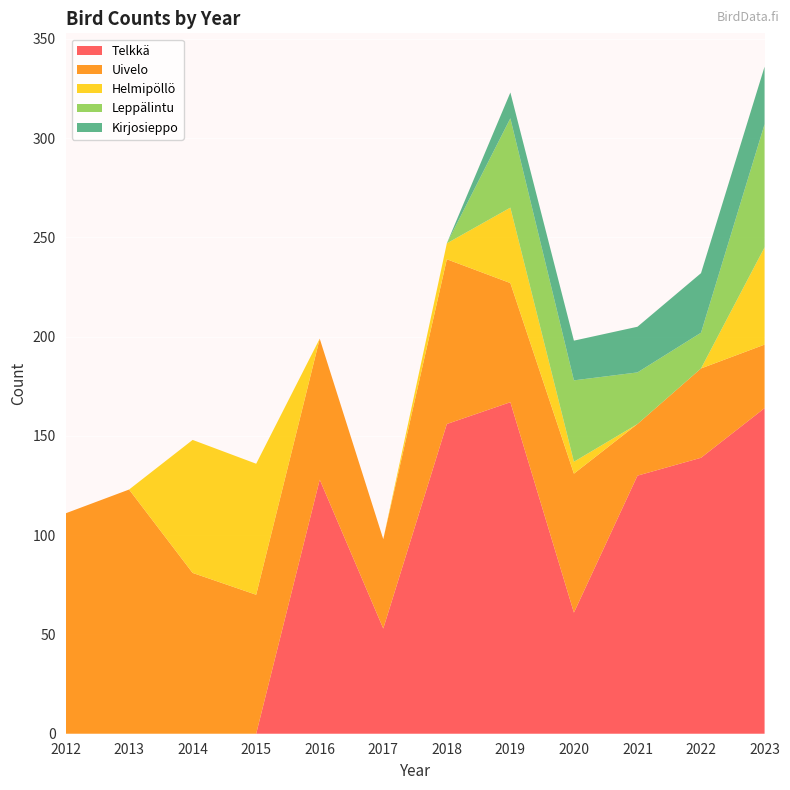

Reading left to right, transcribe all the data shown in this chart.

Telkkä: 2012=0	2013=0	2014=0	2015=0	2016=128	2017=53	2018=156	2019=167	2020=61	2021=130	2022=139	2023=164
Uivelo: 2012=111	2013=123	2014=81	2015=70	2016=71	2017=45	2018=83	2019=60	2020=70	2021=26	2022=45	2023=32
Helmipöllö: 2012=0	2013=0	2014=67	2015=66	2016=0	2017=0	2018=8	2019=38	2020=6	2021=0	2022=0	2023=49
Leppälintu: 2012=0	2013=0	2014=0	2015=0	2016=0	2017=0	2018=0	2019=45	2020=41	2021=26	2022=18	2023=62
Kirjosieppo: 2012=0	2013=0	2014=0	2015=0	2016=0	2017=0	2018=0	2019=13	2020=20	2021=23	2022=30	2023=29